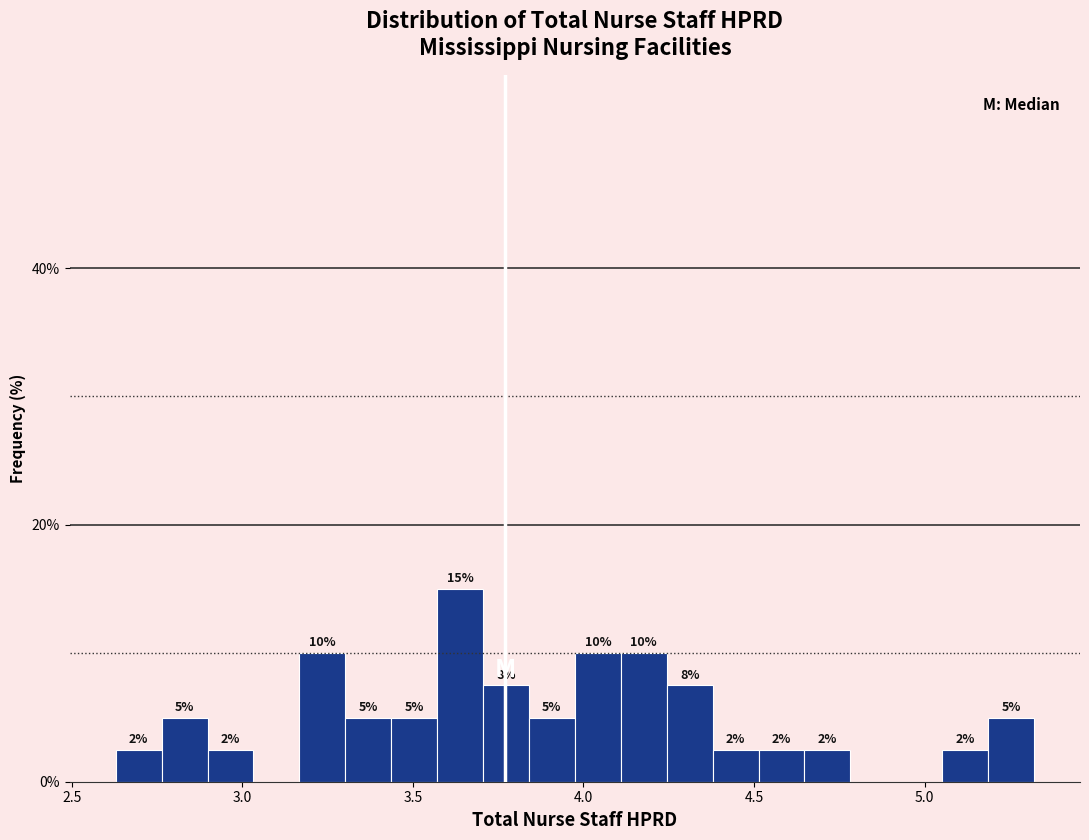

Around what value on the x-axis is the tallest bar? Give the approximate position of its centre, as read against the axis.

3.65